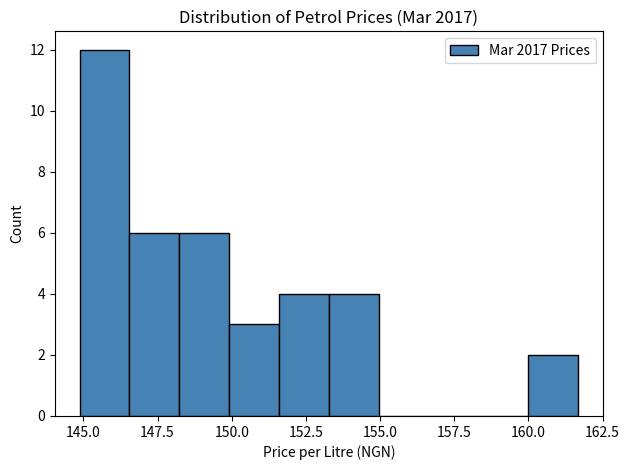

Around what value on the x-axis is the tallest bar? Give the approximate position of its centre, as read against the axis.

145.5